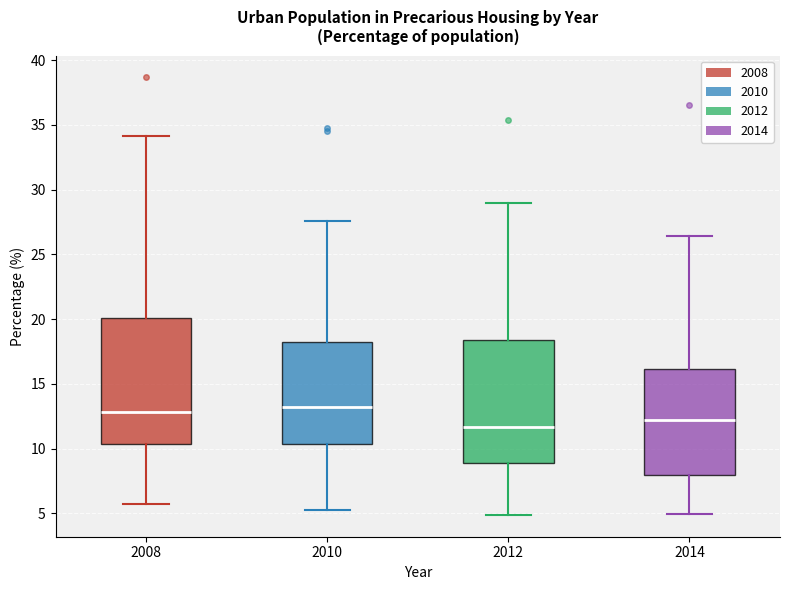

Reading left to right, transcribe this box plot: for each box, give where its median line is, the range the box spans, and where its two whiskers end, as read against the y-axis. The values are not printed on the chart, so give them approximately, as read against the axis.

2008: median 13.0, box 10.5 to 20.0, whiskers 5.5 to 34.0
2010: median 13.0, box 10.5 to 18.0, whiskers 5.5 to 27.5
2012: median 11.5, box 9.0 to 18.5, whiskers 5.0 to 29.0
2014: median 12.0, box 8.0 to 16.0, whiskers 5.0 to 26.5